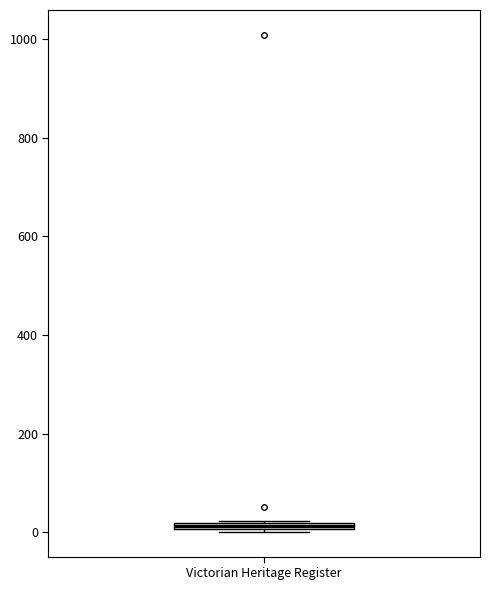

Where is the upper edge of the box for Victorian Heritage Register on the y-axis? The values are not printed on the chart, so give them approximately, as read against the axis.

20